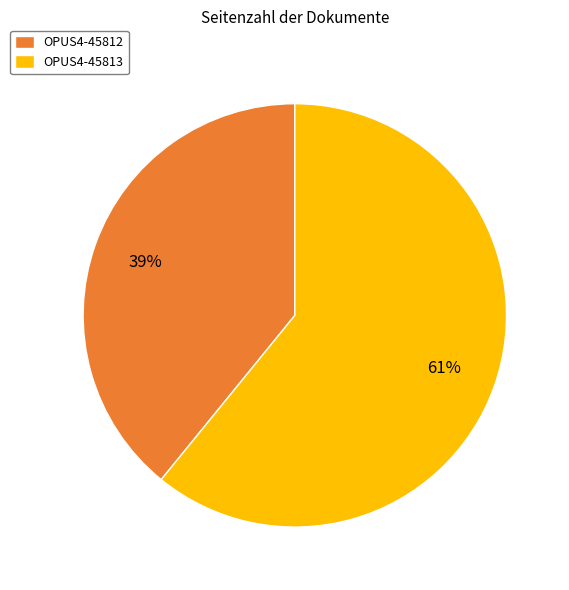

To the nearest percent, what is the difference between the OPUS4-45812 and OPUS4-45813 slice percentages?

22%